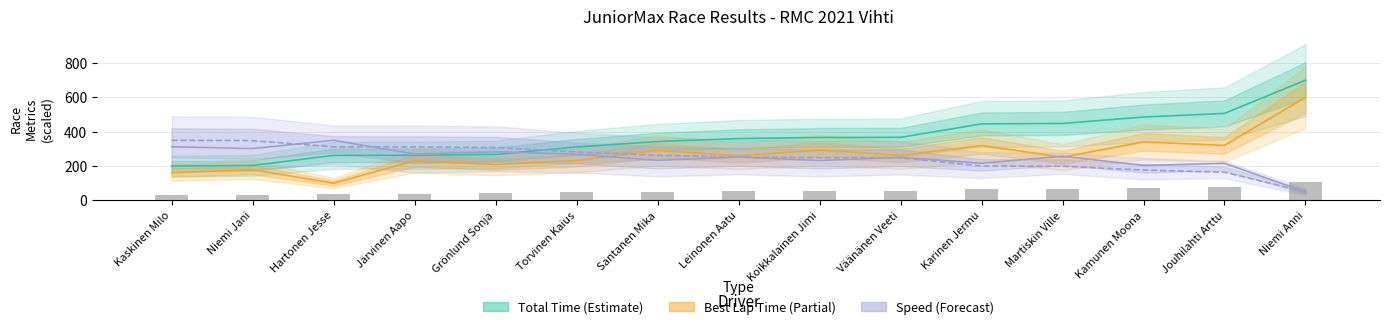

What is the total value across all series at Martiskin Ville?

956.8